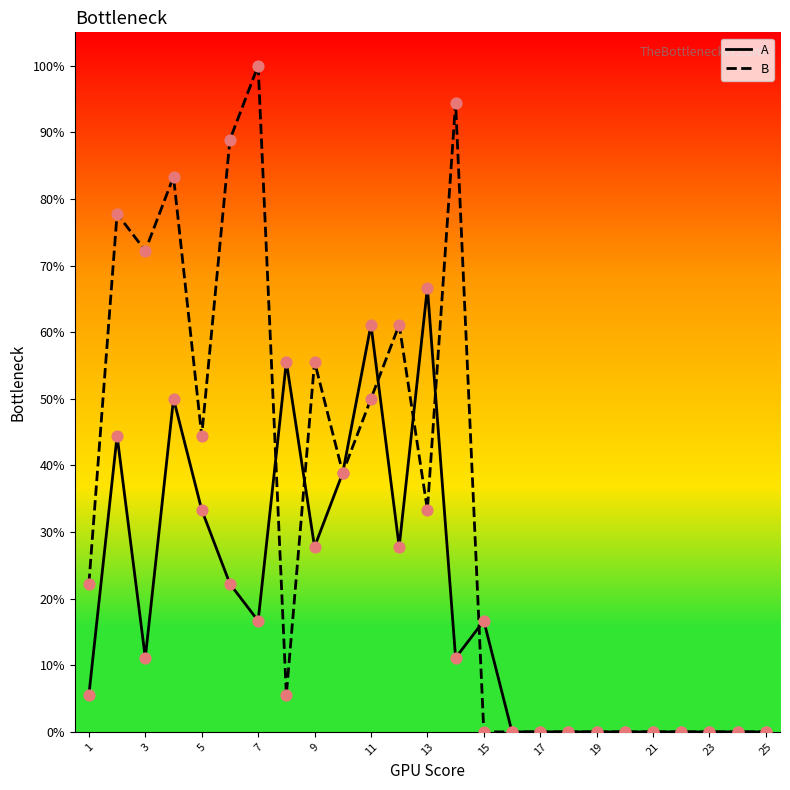

Which series has the largest range (max minus min)?

B